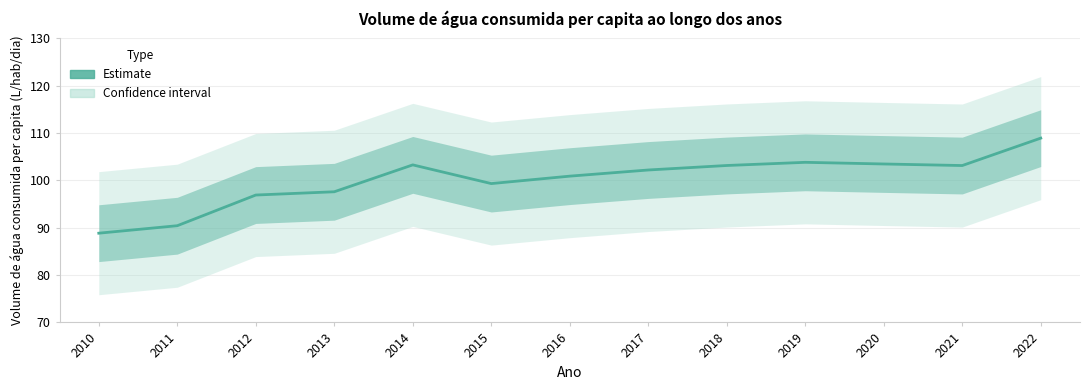

What is the value of the 3rd point from the left?

96.9